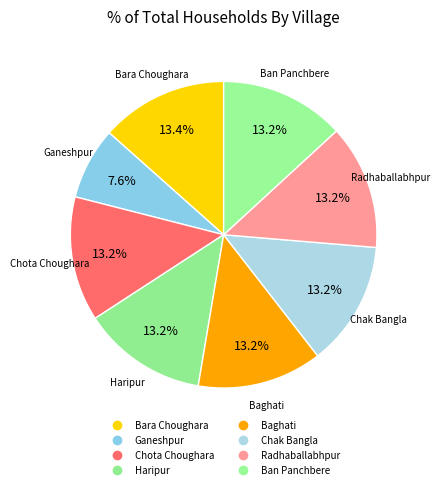

Which category has the smallest portion of the pie?

Ganeshpur